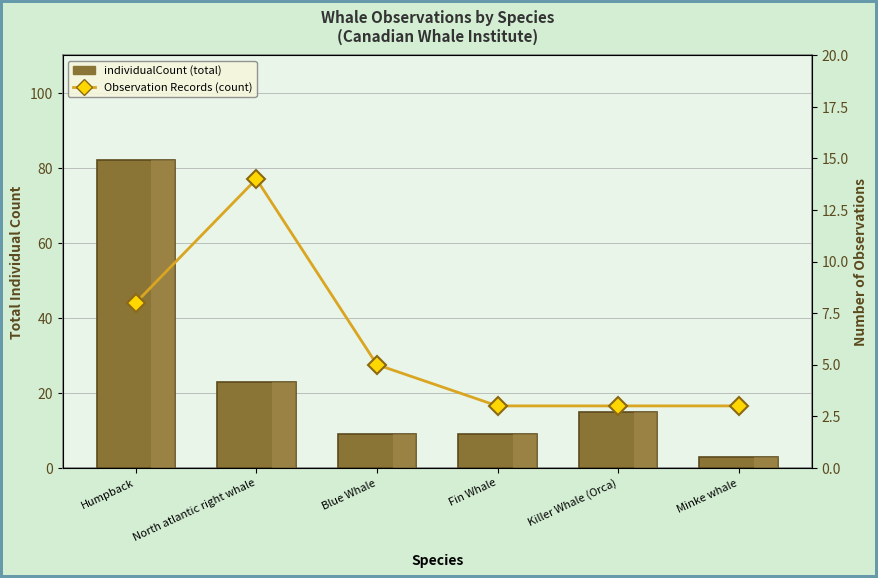

The value of Observation Records (count) at Blue Whale is 5. True or false?

True